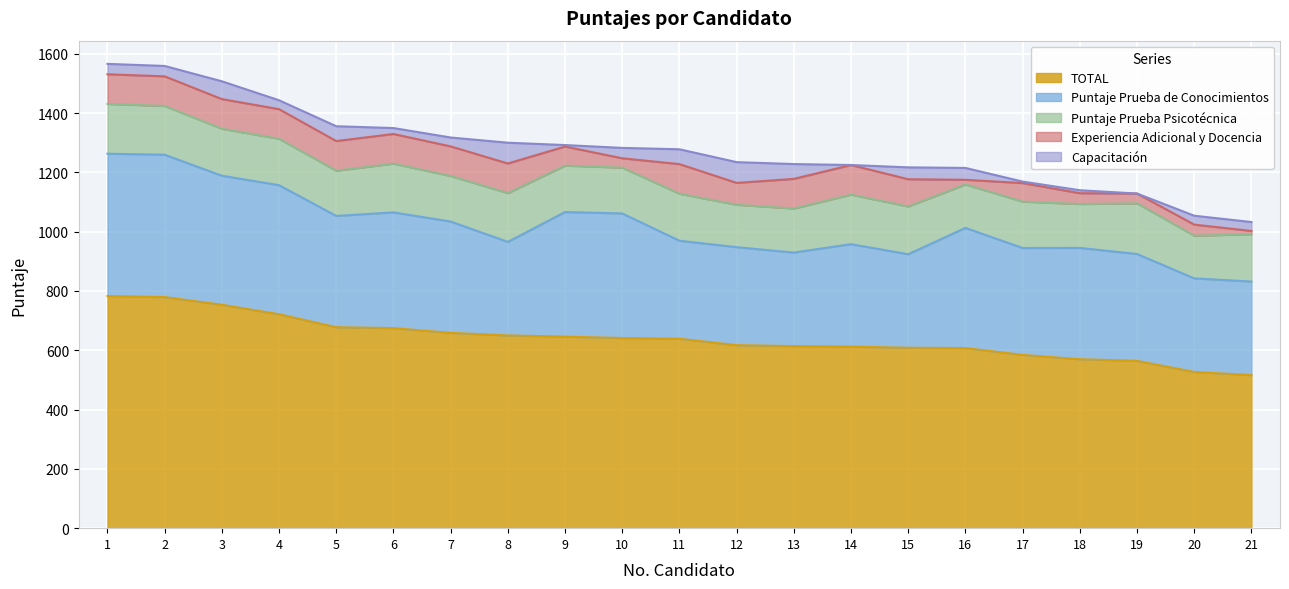

At how many categories does at least one series exceed 383?

21